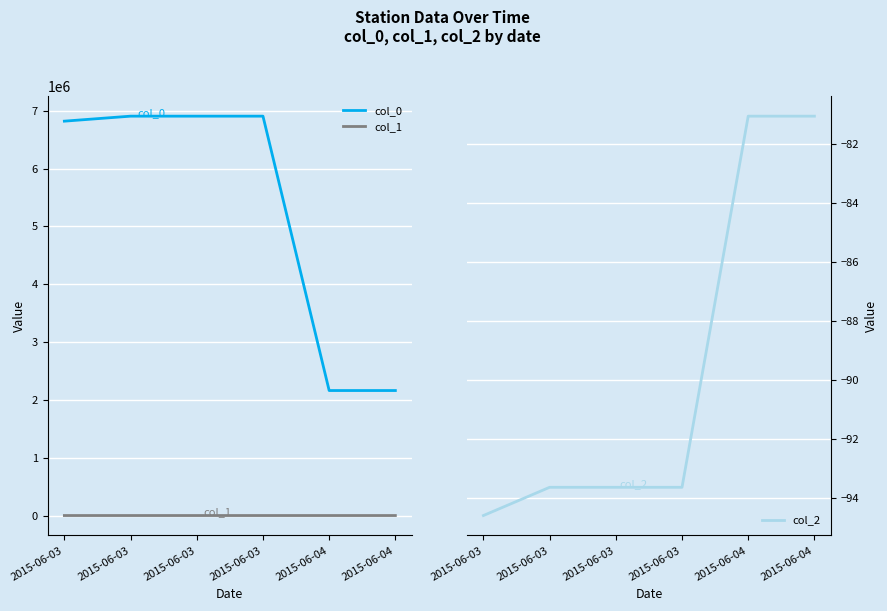

Does the chart display data point markers on the line(s)?

No